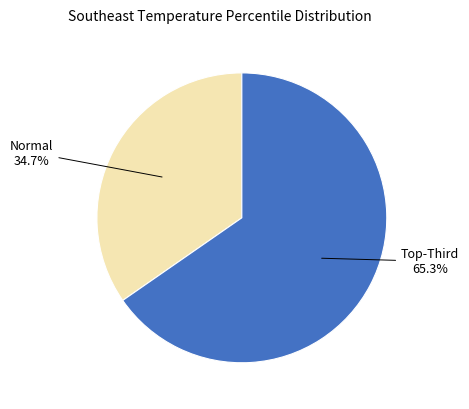

Is there any slice that represents more than half of the pie?

Yes